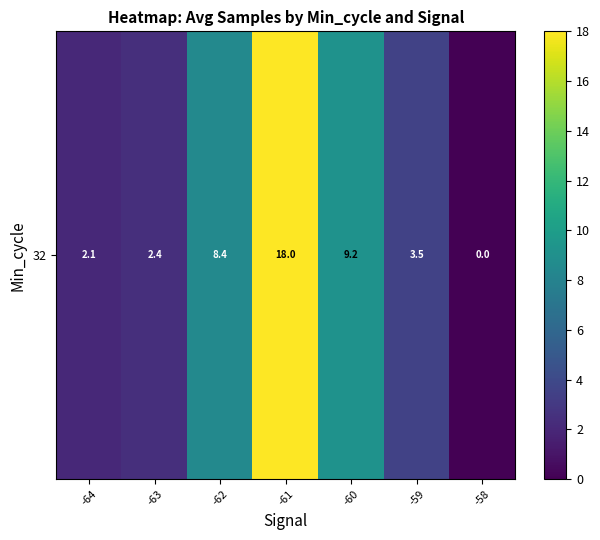

Reading right to left, extract all data points from this chart.

-58=0.0	-59=3.5	-60=9.2	-61=18.0	-62=8.4	-63=2.4	-64=2.1